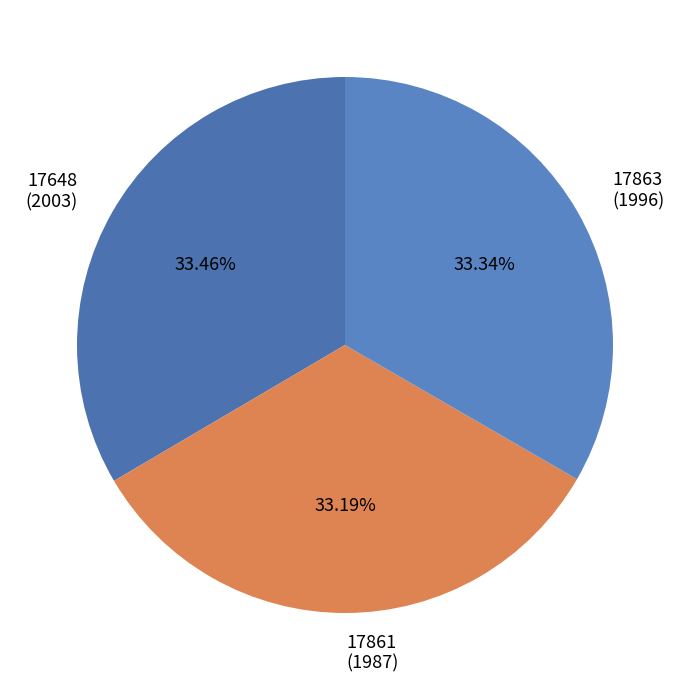

To the nearest percent, what portion does 17648 represent?

33%